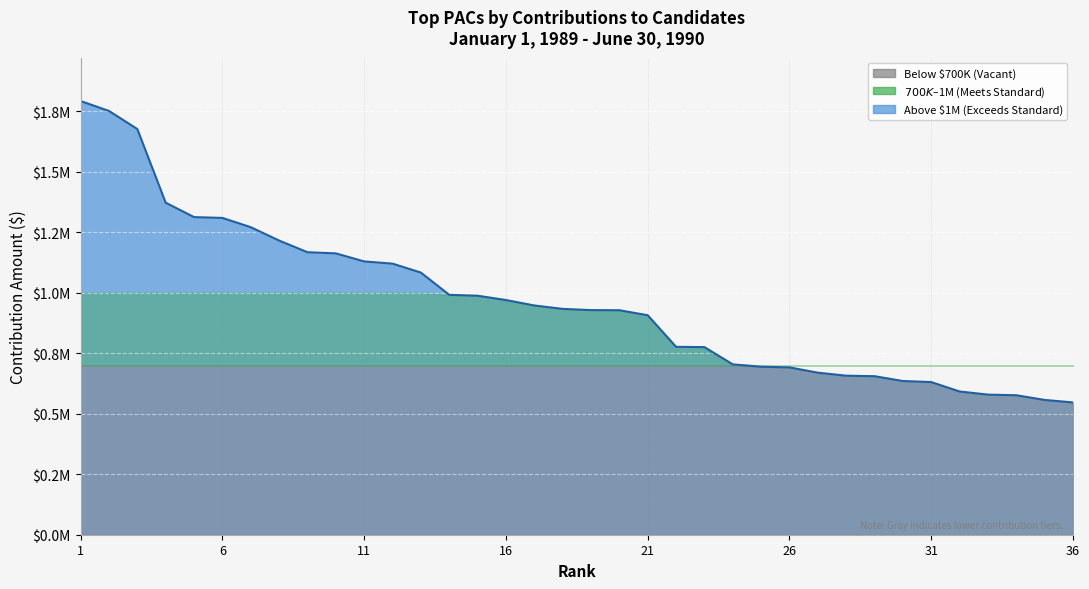

How many data points are above 933265?

17